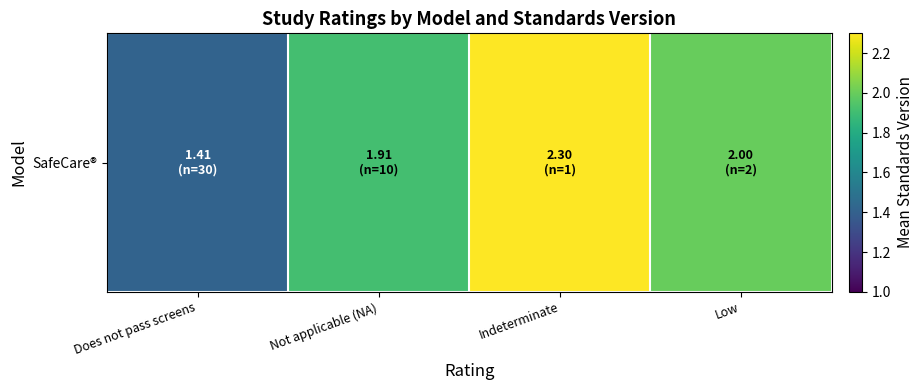

List the labels in order of value, largest first.

Indeterminate, Low, Not applicable (NA), Does not pass screens